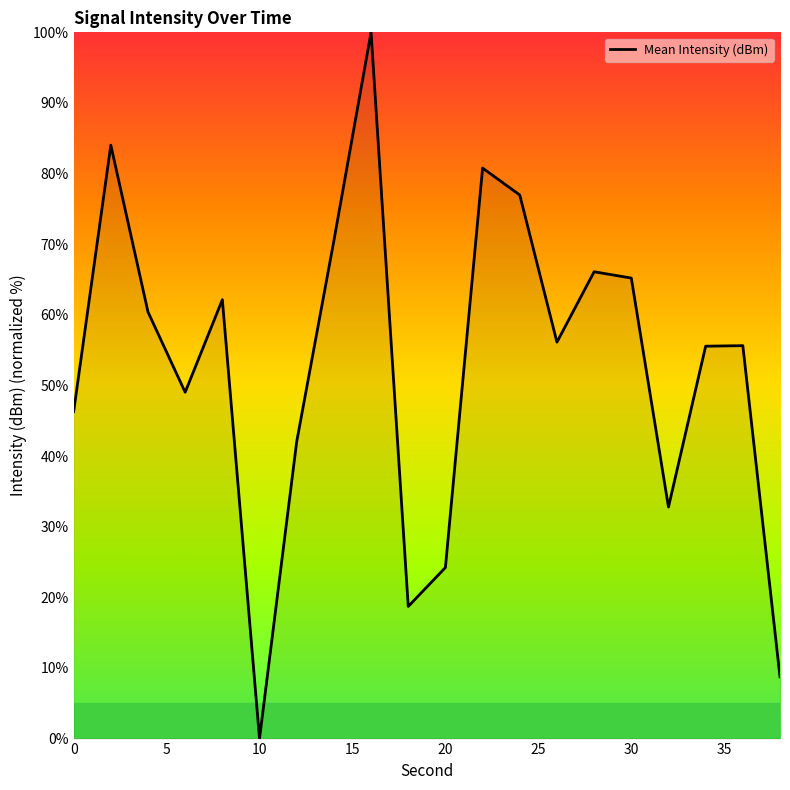

What is the greatest value displayed?

100.0